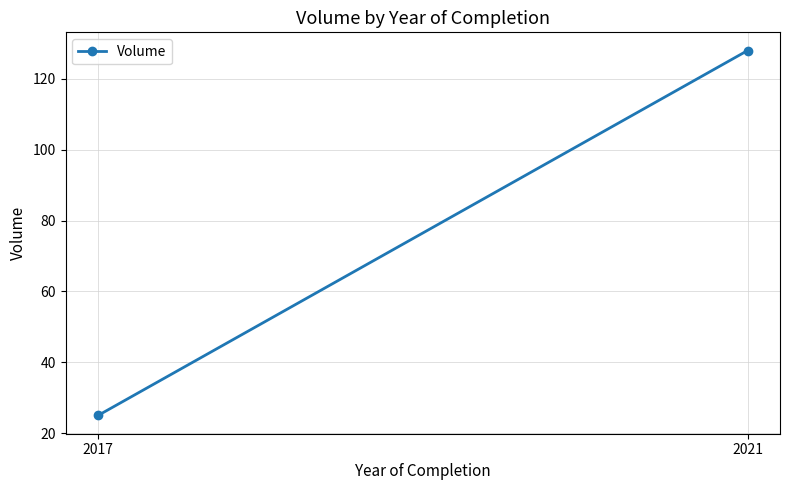

What is the change in value from 2017 to 2021?

+103